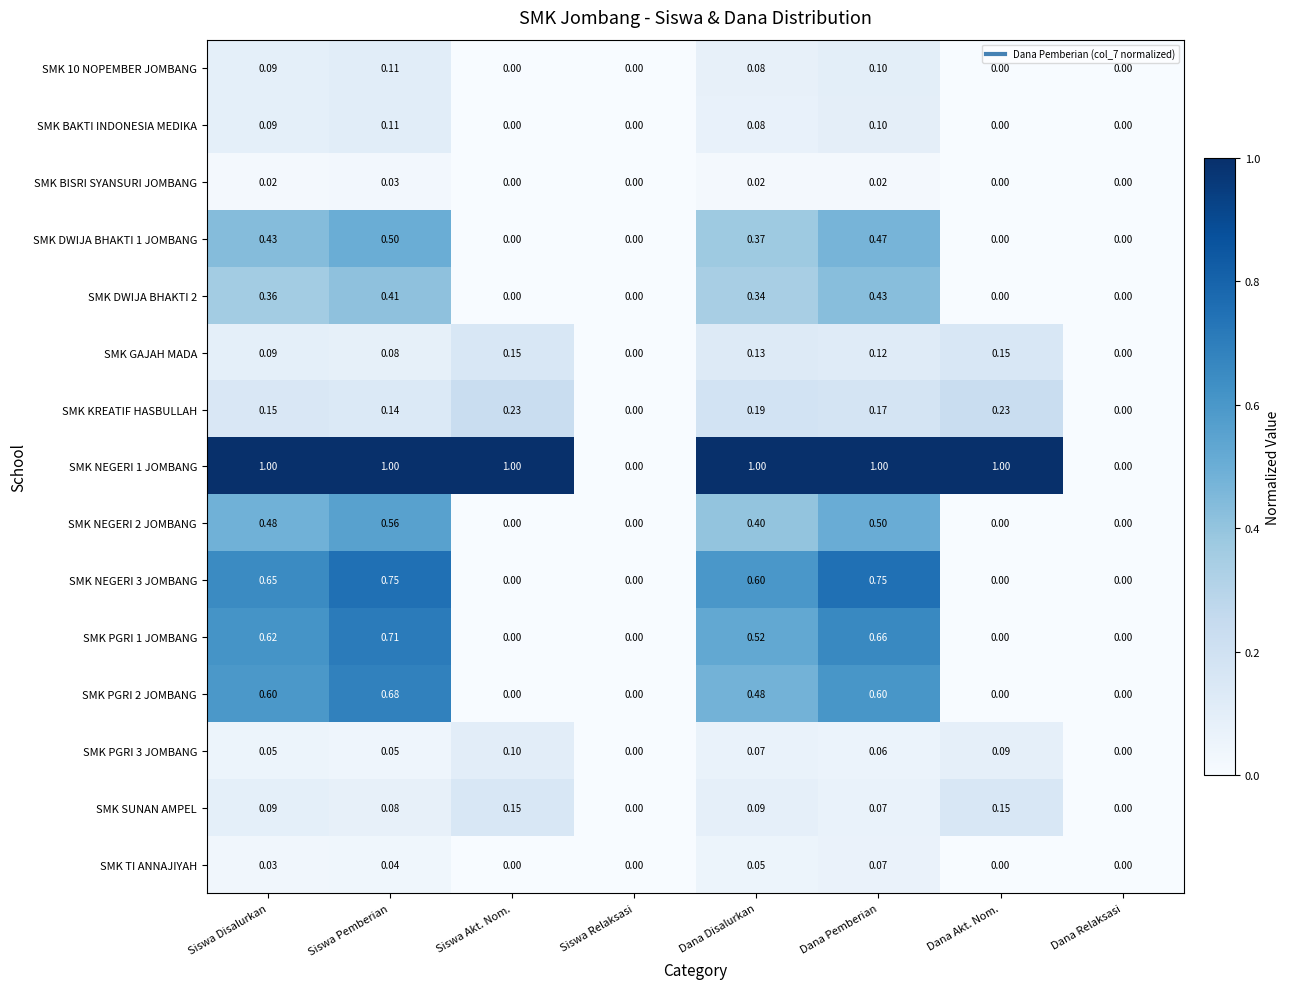

Which category has the highest value in the SMK TI ANNAJIYAH series?

Dana Pemberian